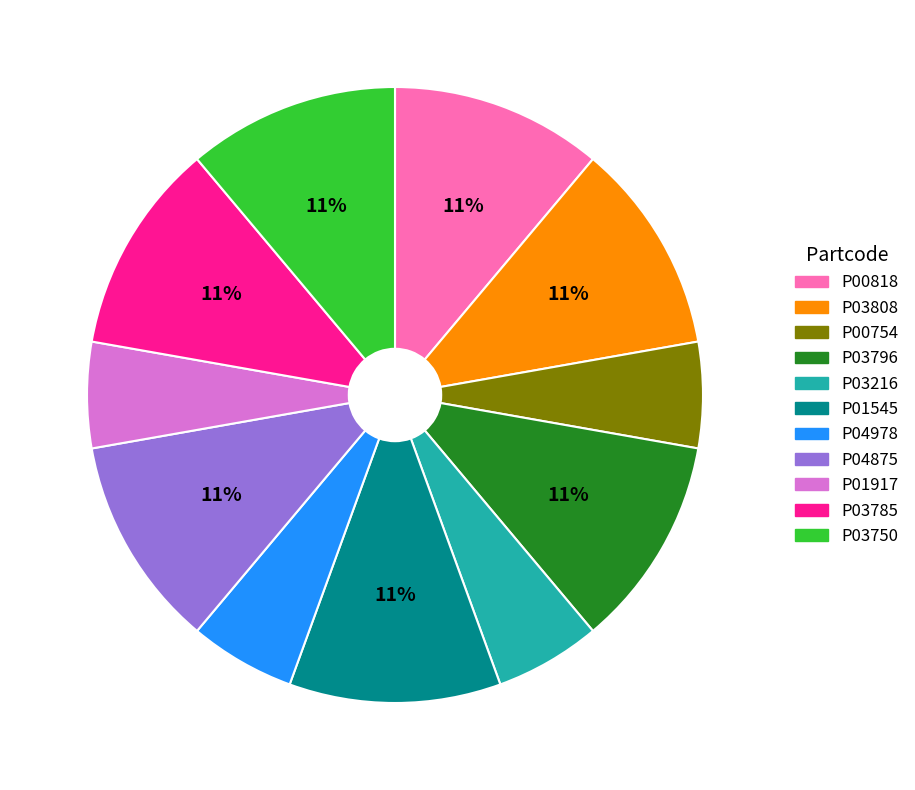

To the nearest percent, what is the average slice percentage?

9%